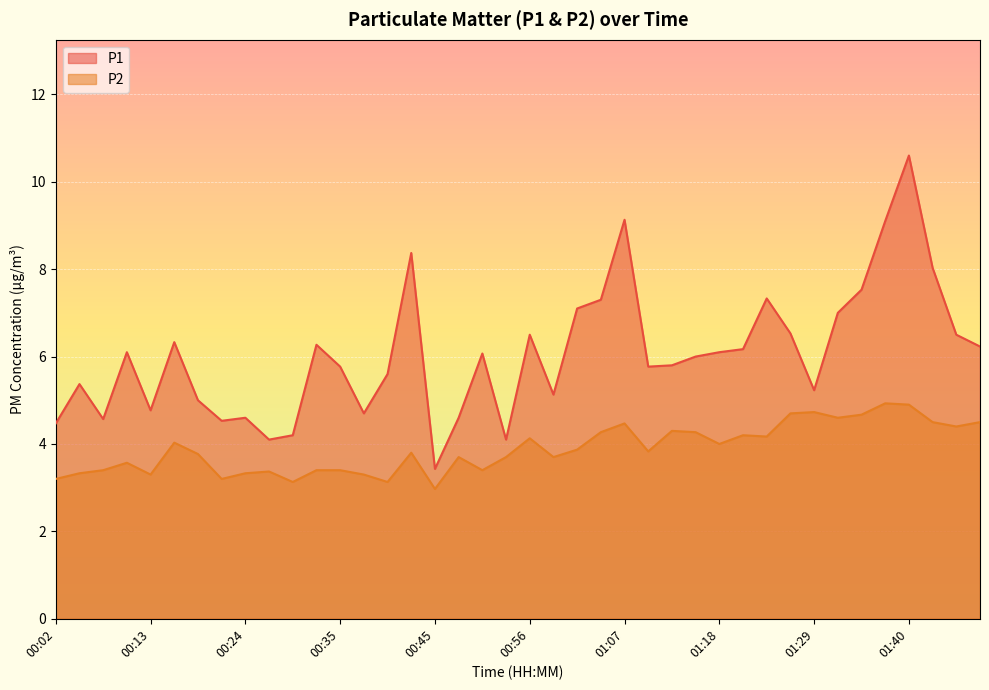

Between 00:16 and 01:32, which series saw the biggest shift?

P1